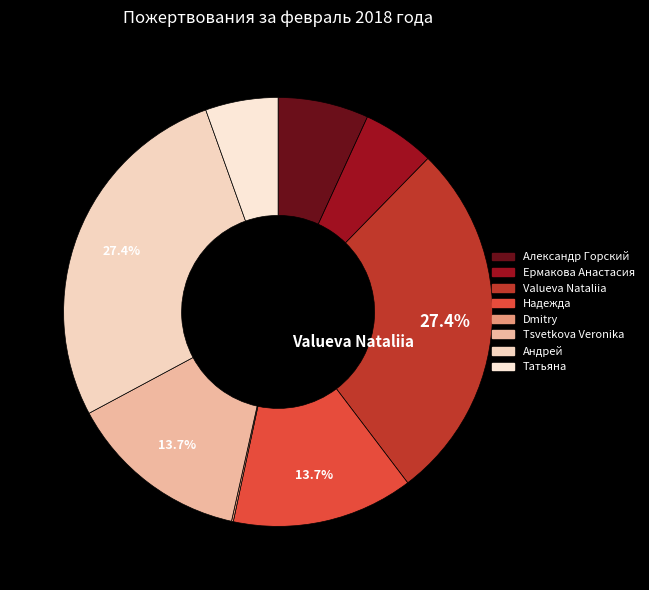

Between Надежда and Dmitry, which is larger?

Надежда